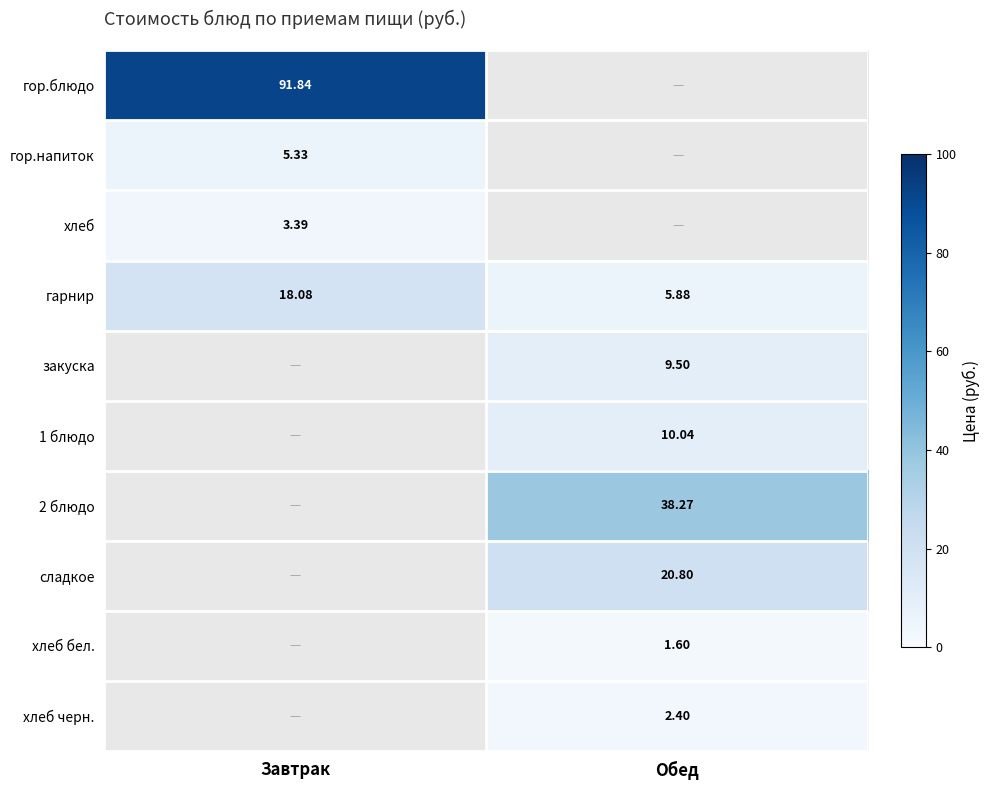

Which series has the largest range (max minus min)?

гарнир